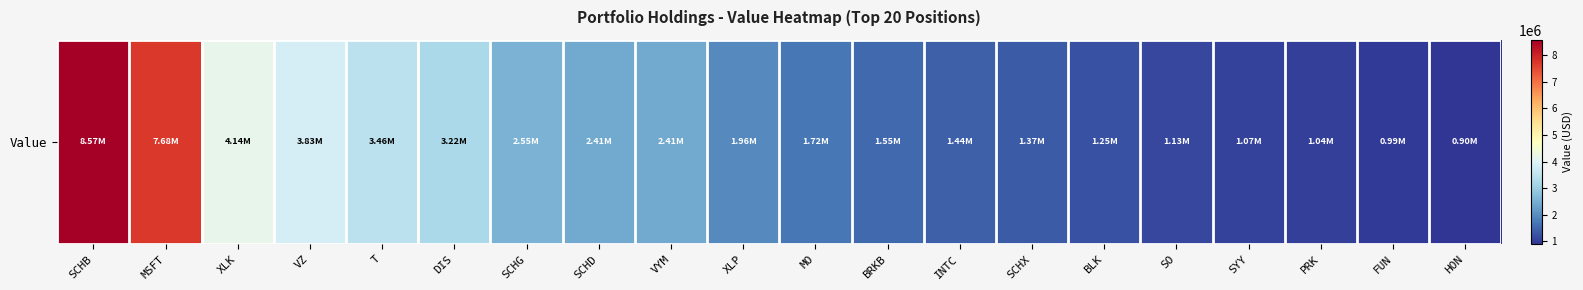

What is the minimum value shown in the chart?

900000